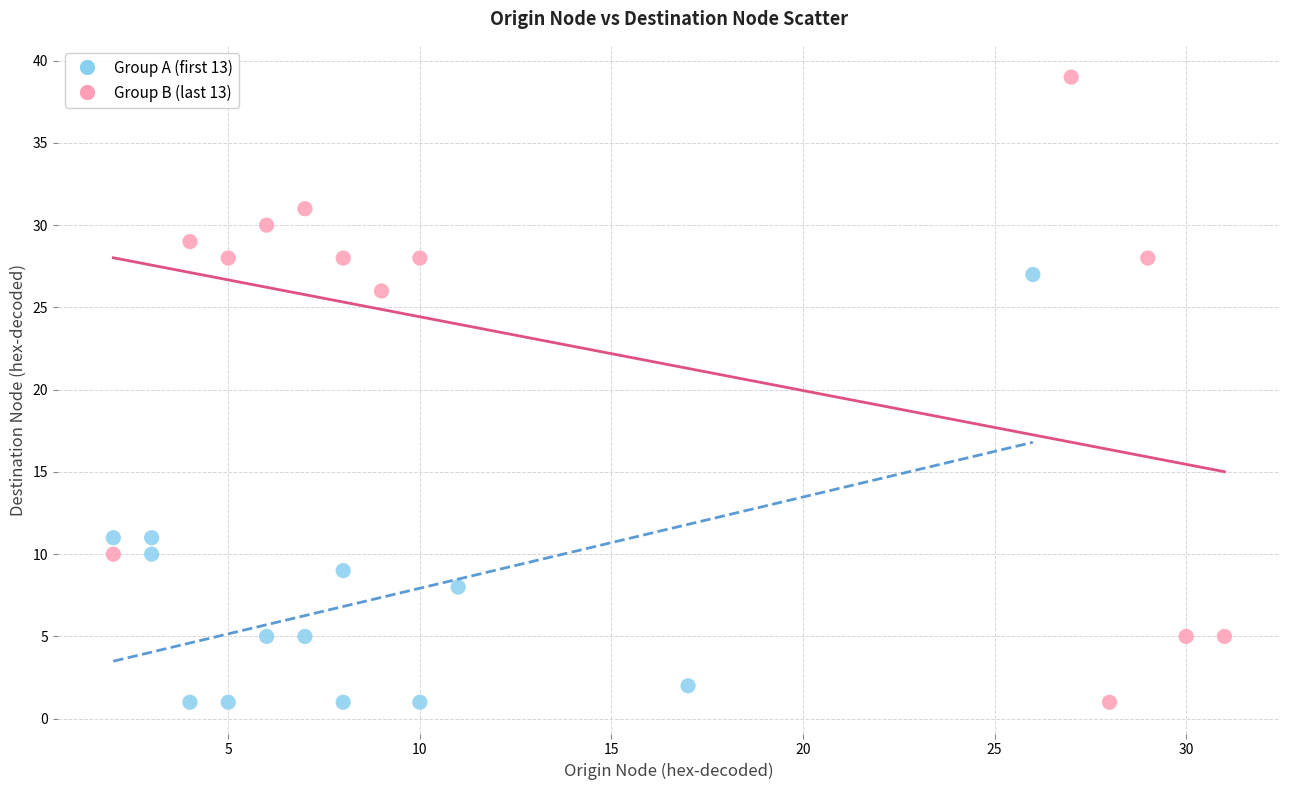

Which series has the largest Y range (max minus min)?

Group B (last 13)